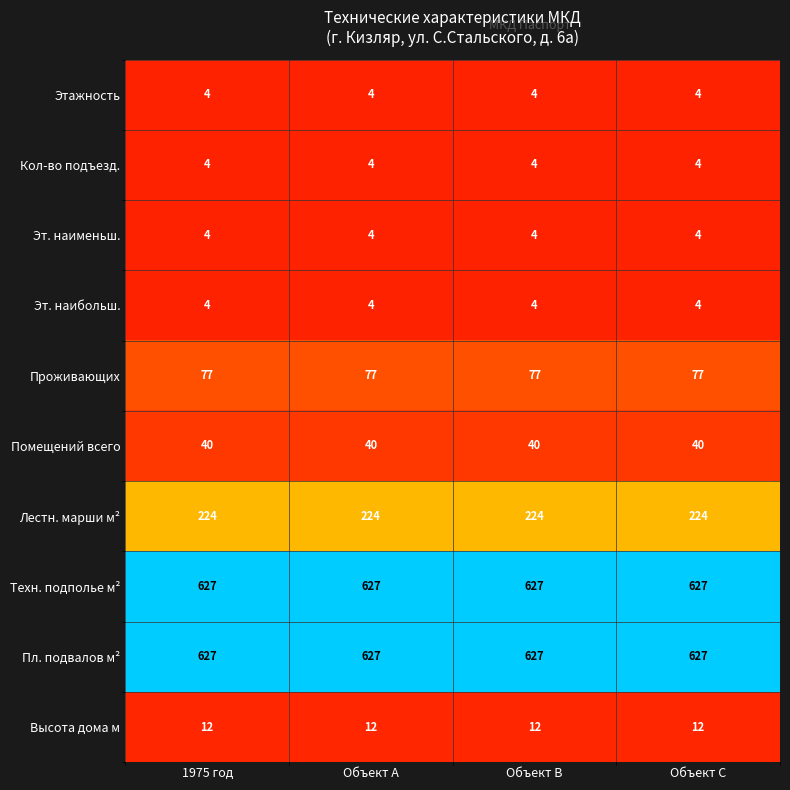

What is the smallest value displayed?

4